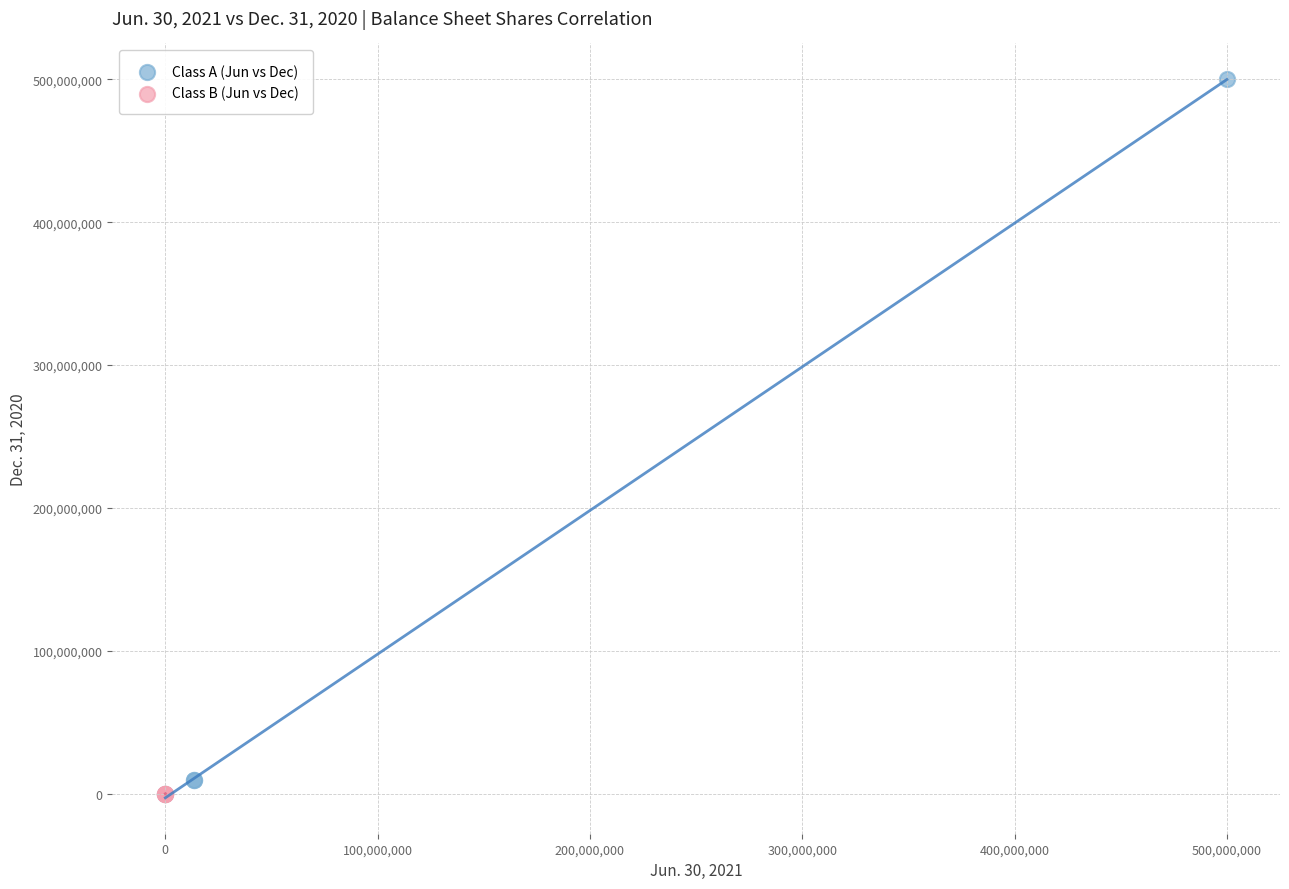

Which series contains the highest Y value?

Class A (Jun vs Dec)